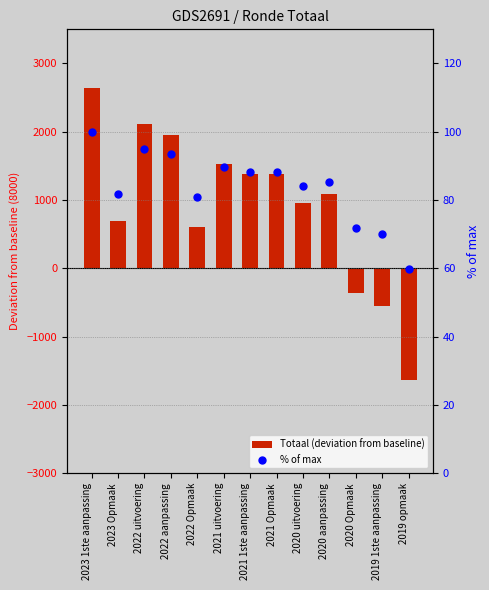

Which series has the widest spread of Y values?

Totaal (deviation from baseline)